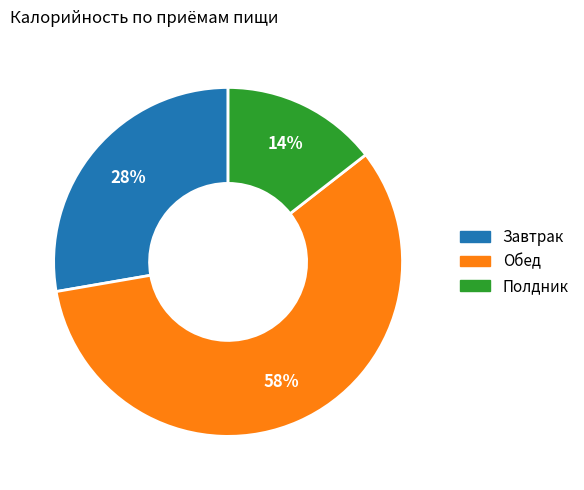

Which slice is the smallest?

Полдник